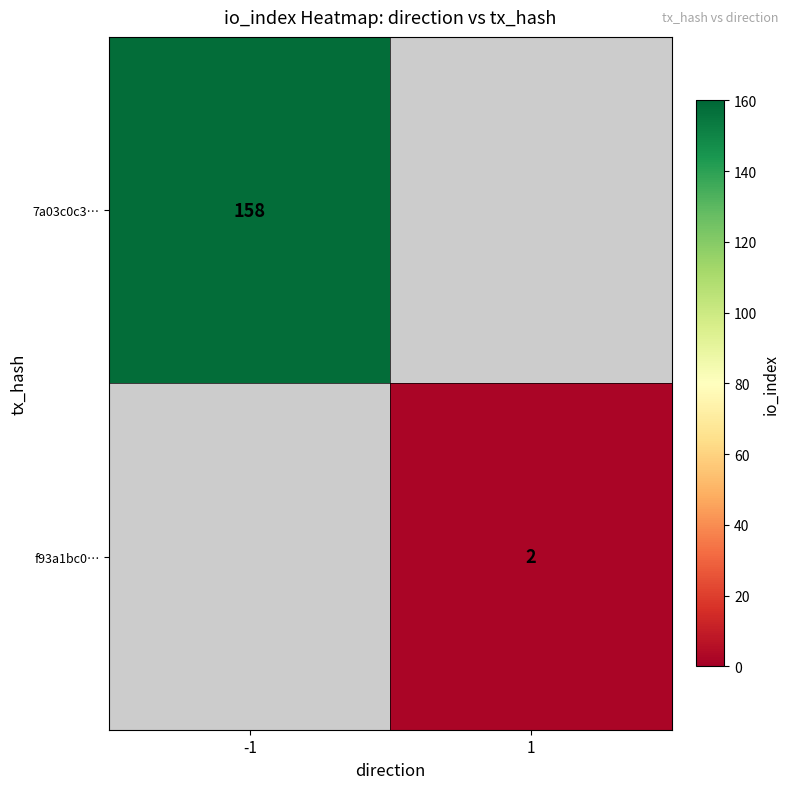

The value of 7a03c0c3… at -1 is 158. True or false?

True